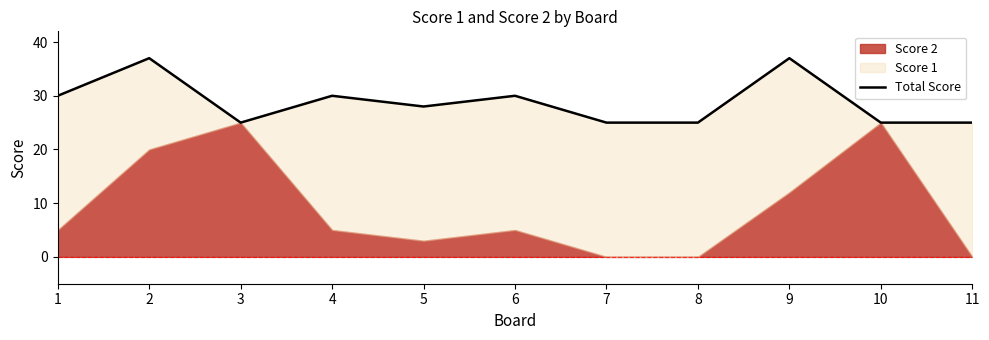

True or false: the data has more than 0 interior local peaks.

True